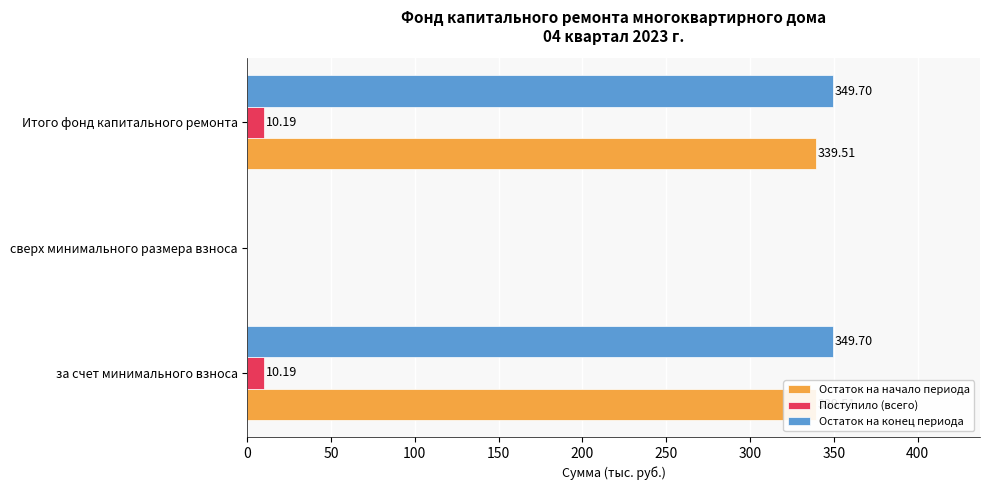

Rank the series by their maximum value, from lowest to highest.

Поступило (всего), Остаток на начало периода, Остаток на конец периода